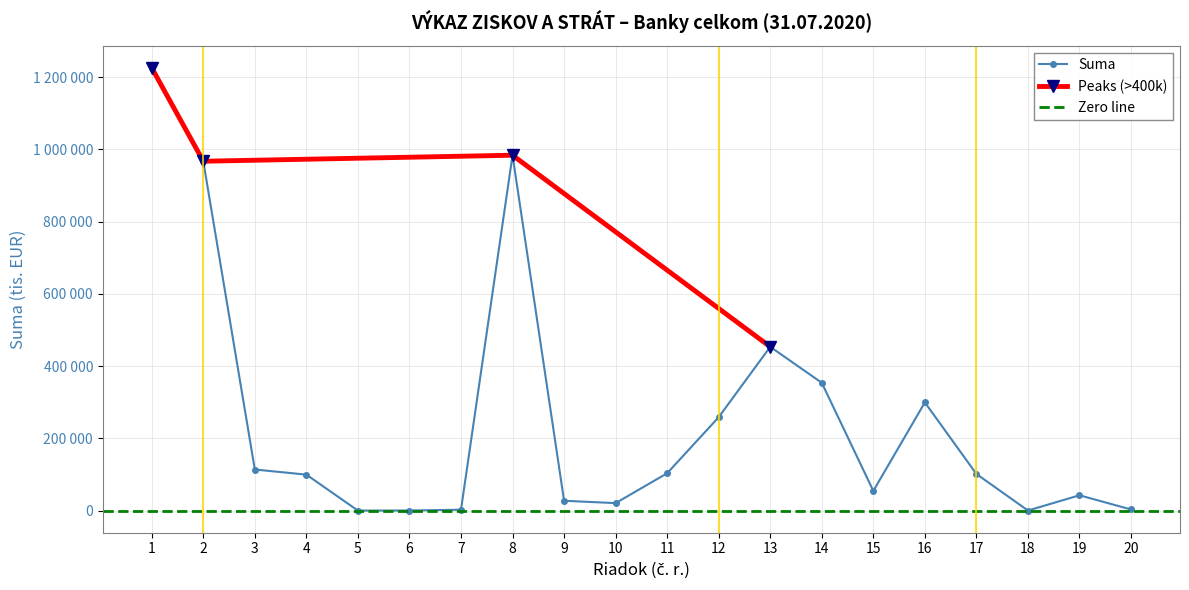

How many points are higher than both their immediate neighbors (excluding endpoints)?

4